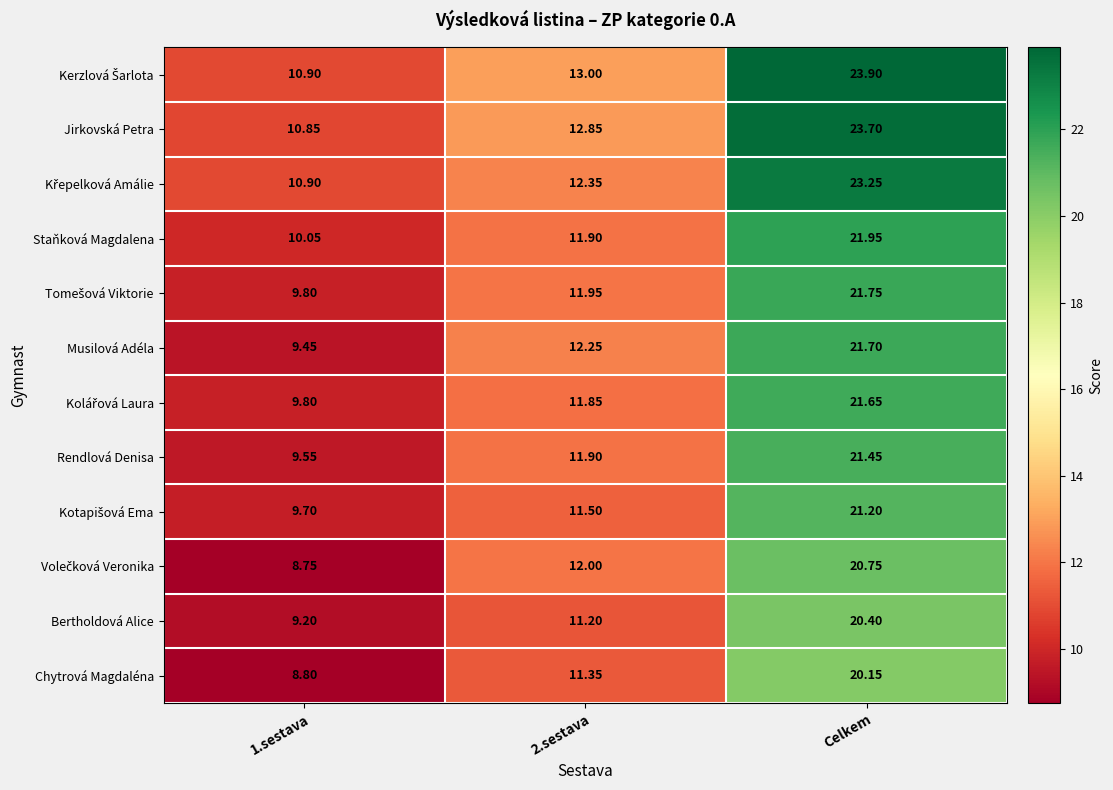

Is the value of Chytrová Magdaléna at 1.sestava greater than the value of Rendlová Denisa at 1.sestava?

No